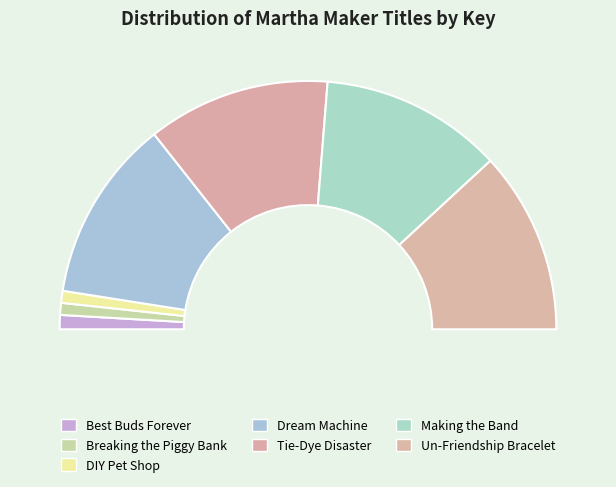

What percentage is the Dream Machine slice, to the nearest percent?

24%